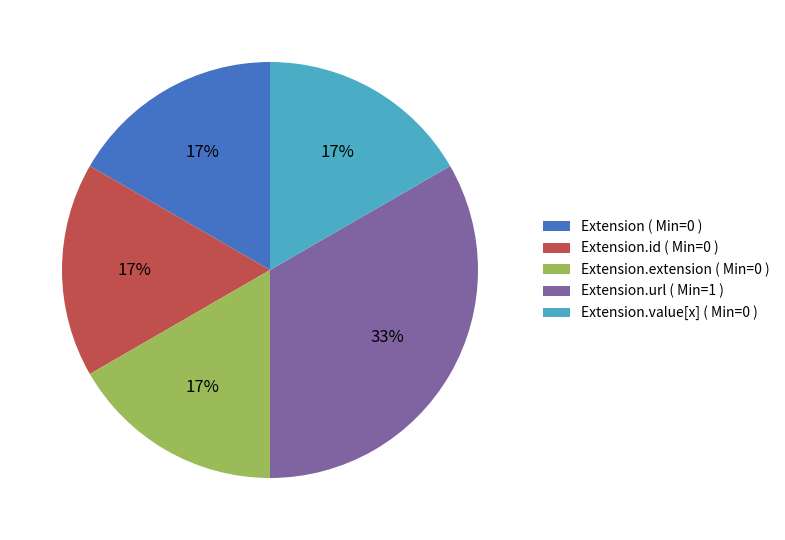

To the nearest percent, what is the combined percentage of Extension.url ( Min=1 ) and Extension.extension ( Min=0 )?

50%